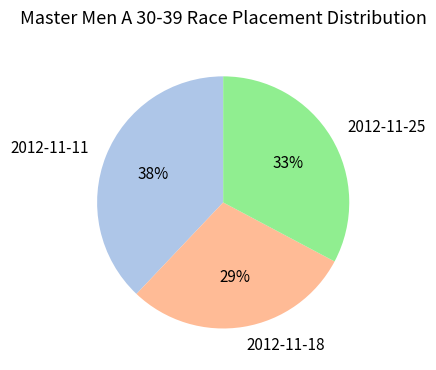

To the nearest percent, what percentage of the pie is 2012-11-11?

38%